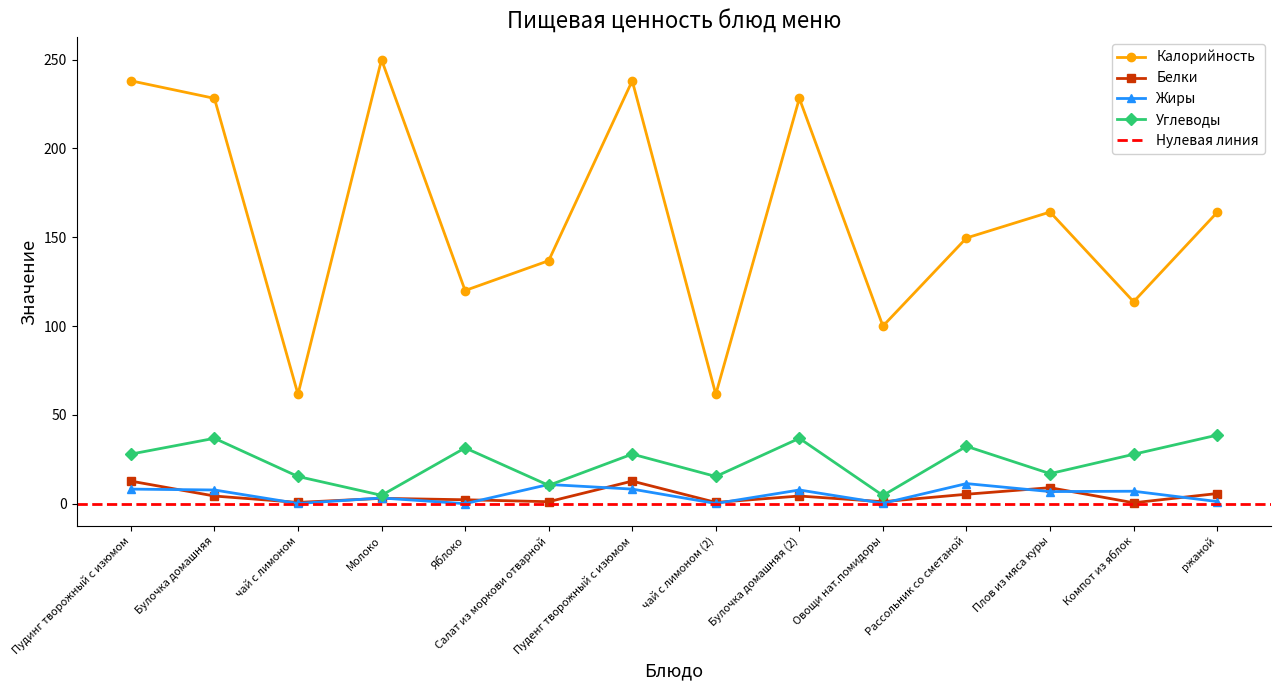

Reading right to left, what are all the values shown in this chart?

Калорийность: ржаной=164.0	Компот из яблок=113.7	Плов из мяса куры=164.2	Рассольник со сметаной=149.6	Овощи нат.помидоры=100.0	Булочка домашняя (2)=228.2	чай с лимоном (2)=61.6	Пуденг творожный с изюмом=238.1	Салат из моркови отварной=136.8	Яблоко=120.0	Молоко=250.0	чай с лимоном=61.6	Булочка домашняя=228.2	Пудинг творожный с изюмом=238.1
Белки: ржаной=5.7	Компот из яблок=0.5	Плов из мяса куры=9.0	Рассольник со сметаной=5.3	Овощи нат.помидоры=1.1	Булочка домашняя (2)=4.3	чай с лимоном (2)=0.7	Пуденг творожный с изюмом=12.7	Салат из моркови отварной=1.1	Яблоко=2.2	Молоко=3.0	чай с лимоном=0.7	Булочка домашняя=4.3	Пудинг творожный с изюмом=12.7
Жиры: ржаной=1.2	Компот из яблок=7.0	Плов из мяса куры=6.8	Рассольник со сметаной=11.3	Овощи нат.помидоры=0.2	Булочка домашняя (2)=7.7	чай с лимоном (2)=0.1	Пуденг творожный с изюмом=8.2	Салат из моркови отварной=10.8	Яблоко=0.0	Молоко=3.2	чай с лимоном=0.1	Булочка домашняя=7.7	Пудинг творожный с изюмом=8.2
Углеводы: ржаной=38.6	Компот из яблок=27.8	Плов из мяса куры=16.9	Рассольник со сметаной=32.3	Овощи нат.помидоры=4.6	Булочка домашняя (2)=36.8	чай с лимоном (2)=15.3	Пуденг творожный с изюмом=27.9	Салат из моркови отварной=10.3	Яблоко=31.4	Молоко=4.7	чай с лимоном=15.3	Булочка домашняя=36.8	Пудинг творожный с изюмом=27.9